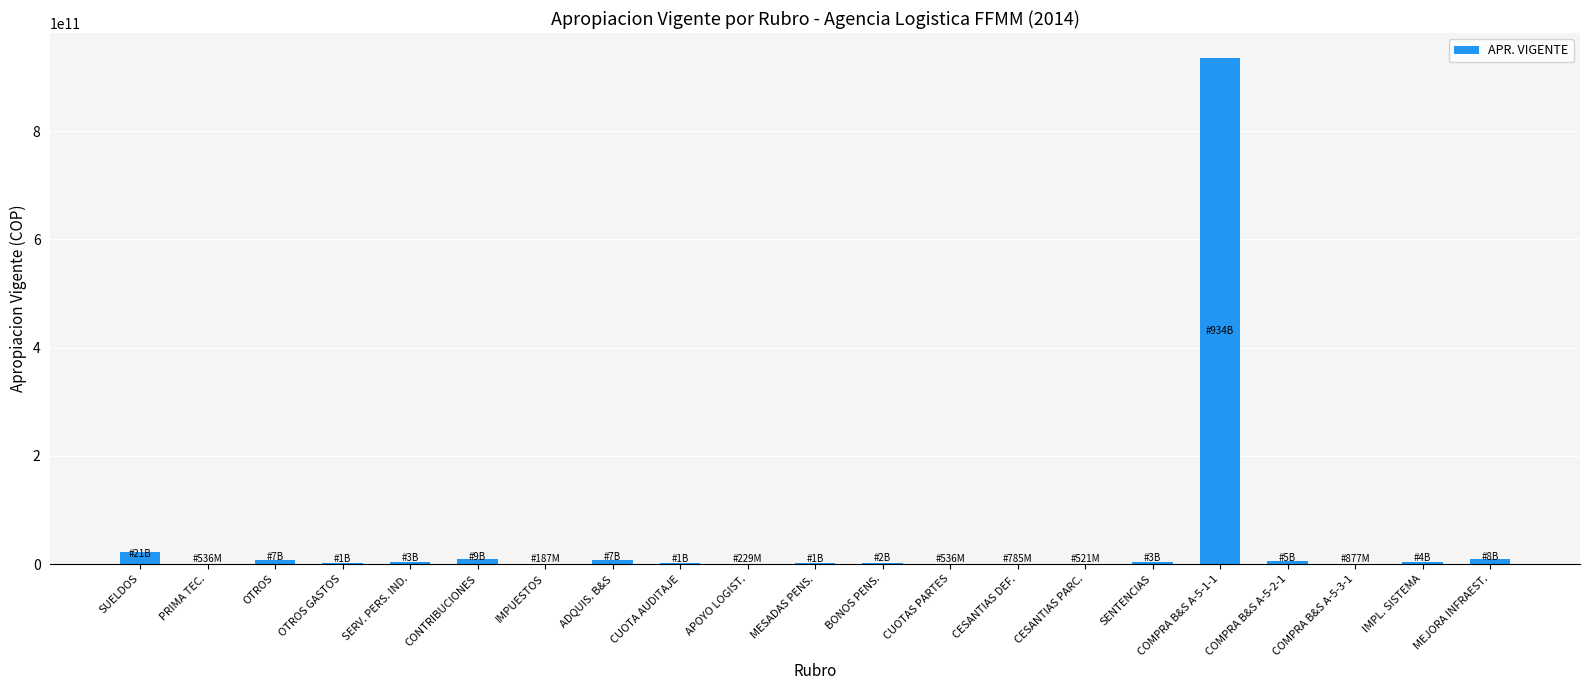

At which category does the chart reach its peak across all series?

COMPRA B&S A-5-1-1